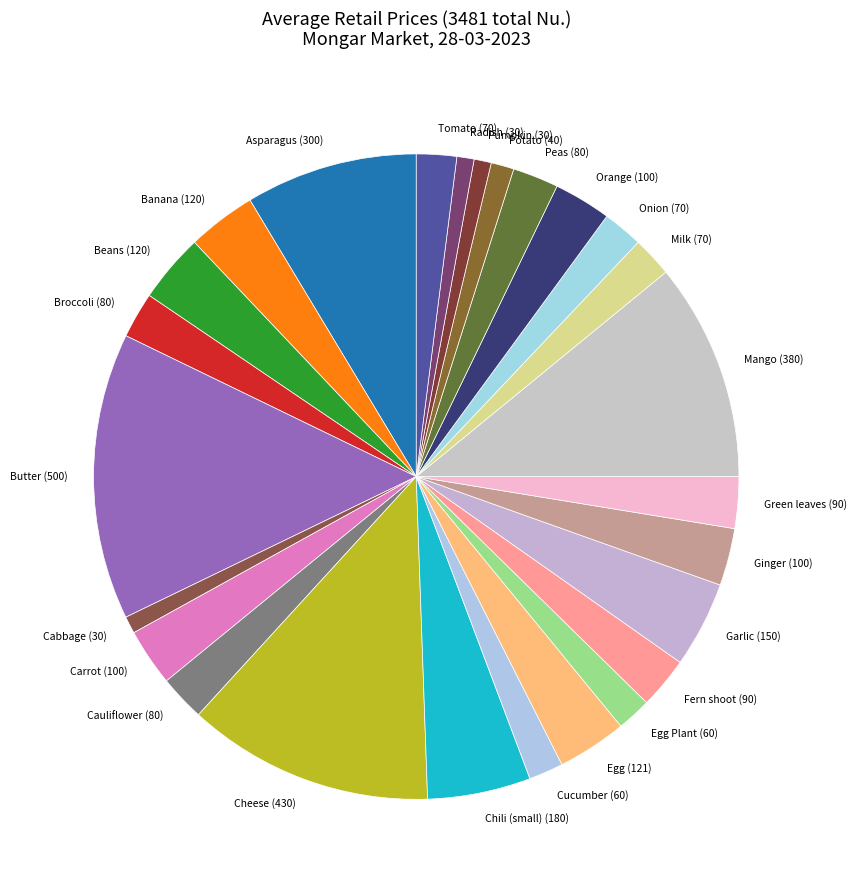

Which has a higher value, Butter (500) or Mango (380)?

Butter (500)